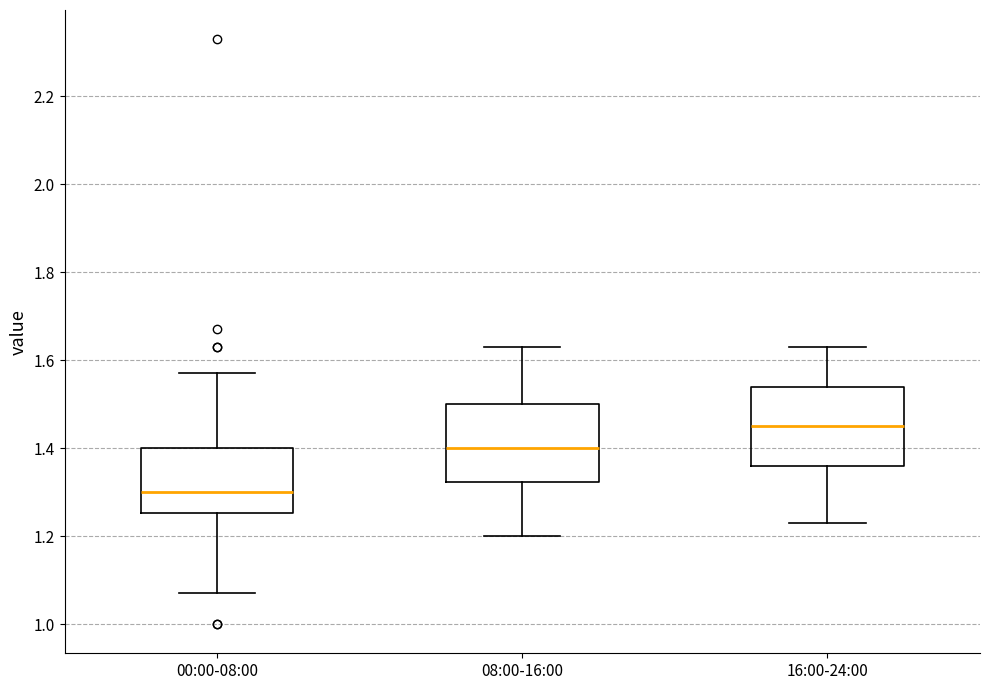

Reading left to right, read every box against the y-axis: the position of its median line, the range the box covers, and the ends of its whiskers. The values are not printed on the chart, so give them approximately, as read against the axis.

00:00-08:00: median 1.30, box 1.26 to 1.40, whiskers 1.08 to 1.58
08:00-16:00: median 1.40, box 1.32 to 1.50, whiskers 1.20 to 1.64
16:00-24:00: median 1.46, box 1.36 to 1.54, whiskers 1.24 to 1.64